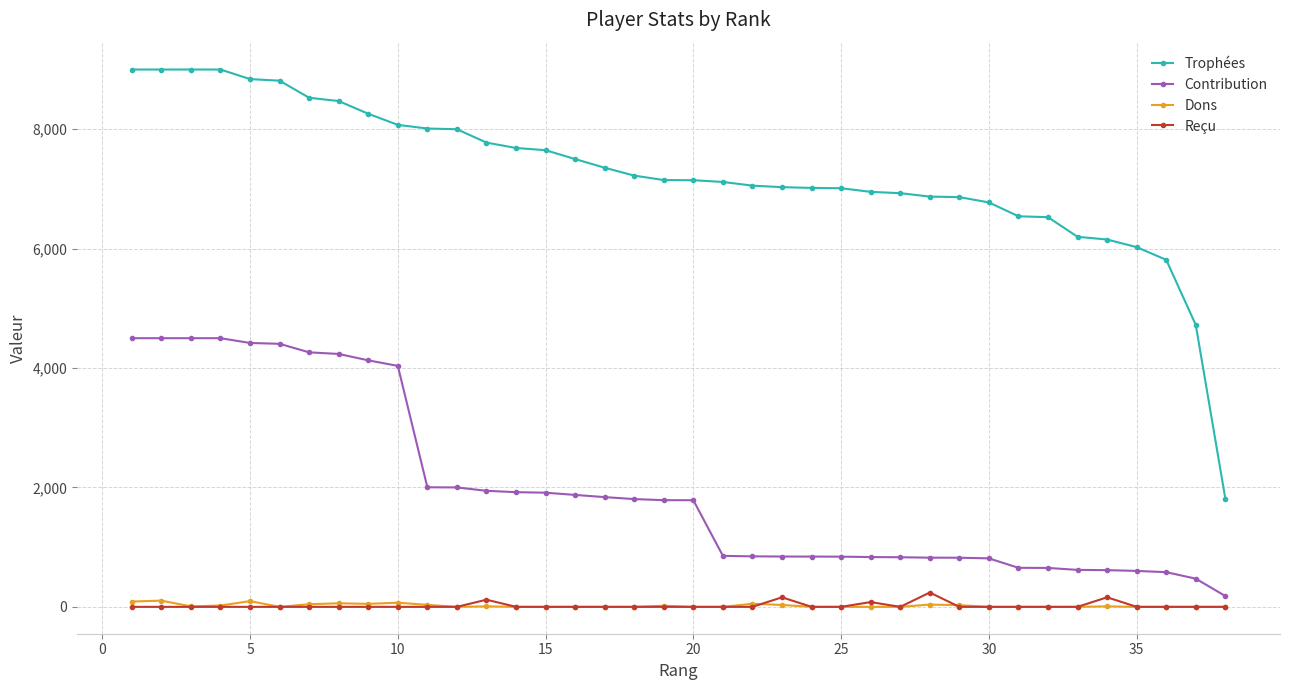

True or false: Reçu has more than 0 interior local peaks.

True